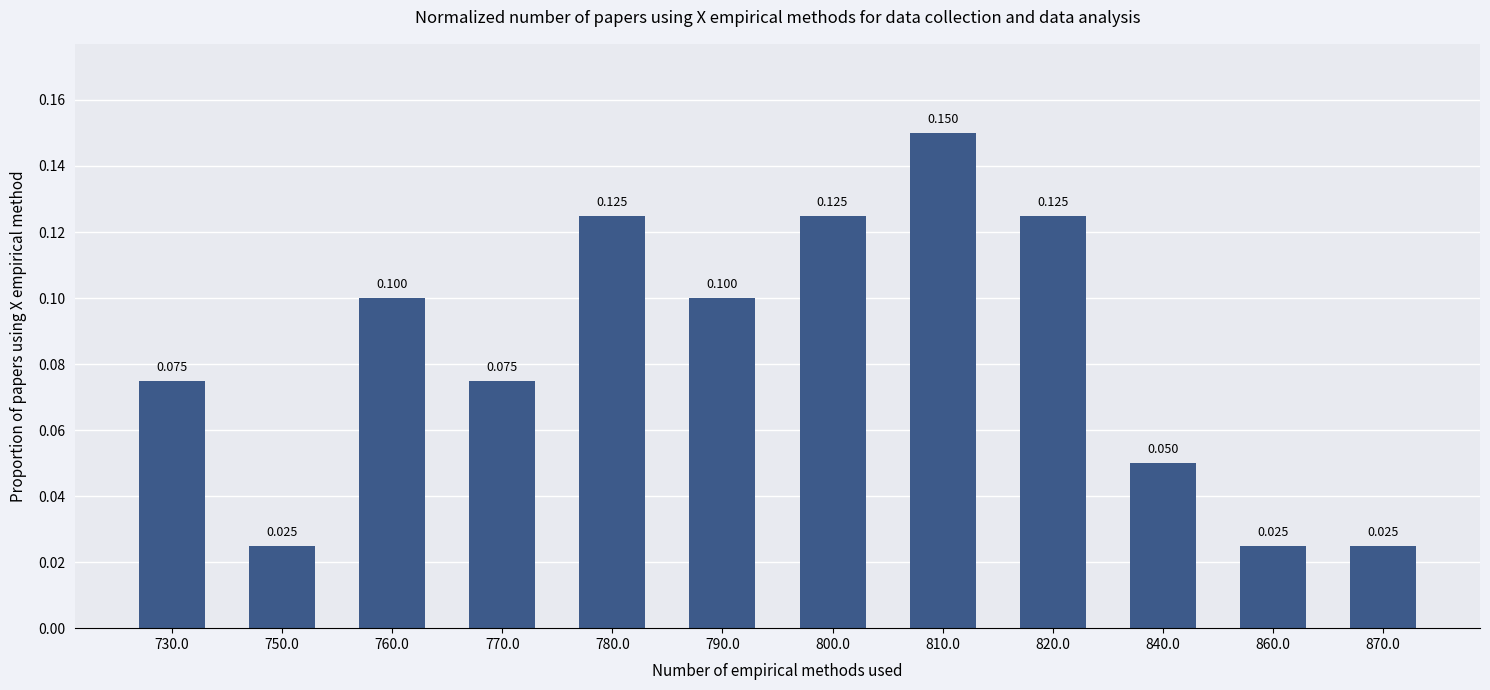

Reading left to right, extract all data points from this chart.

0.1	0.0	0.1	0.1	0.1	0.1	0.1	0.1	0.1	0.1	0.0	0.0